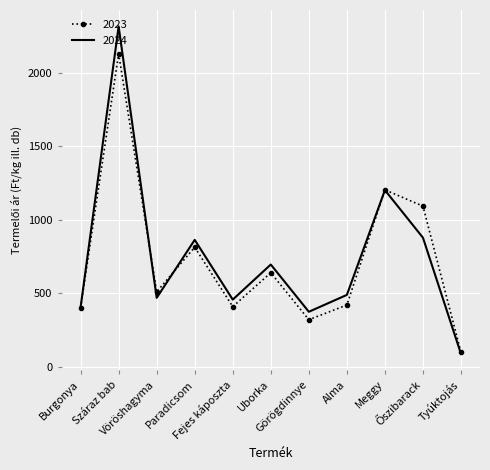

True or false: 2024 has more than 0 points higher than both neighbors.

True